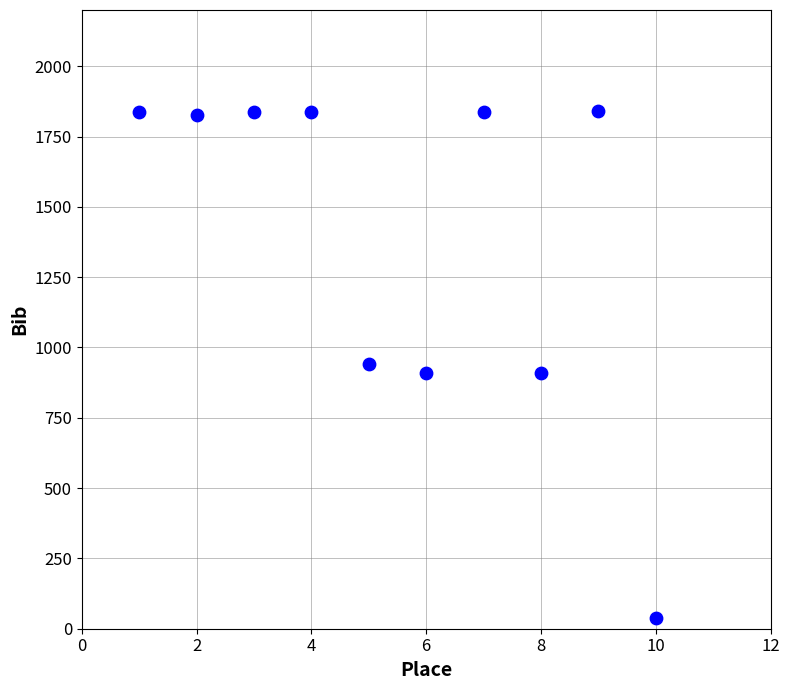

What is the average X value?

6